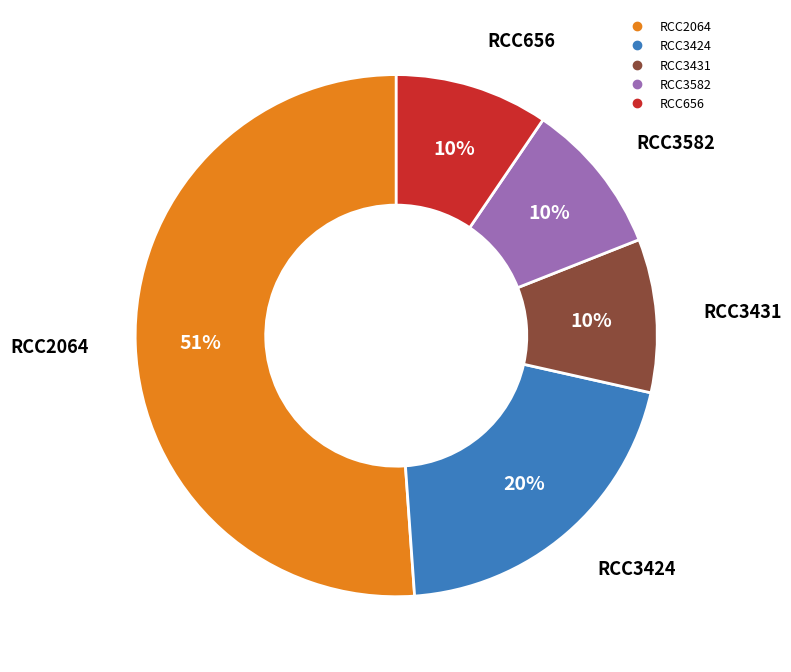

To the nearest percent, what portion does RCC656 represent?

10%